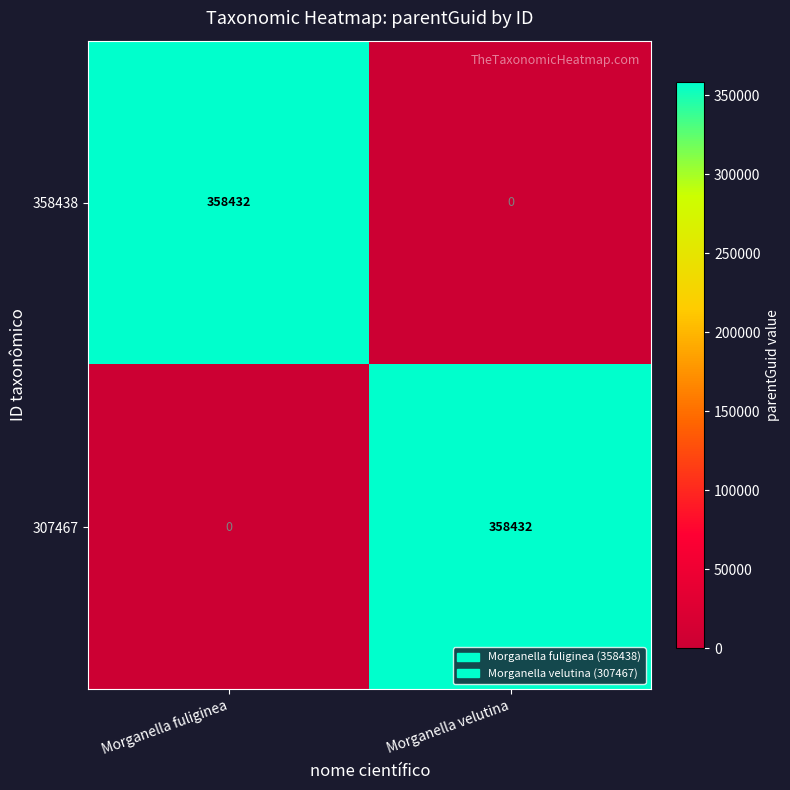

At Morganella velutina, list the series in order from smallest to largest.

358438, 307467